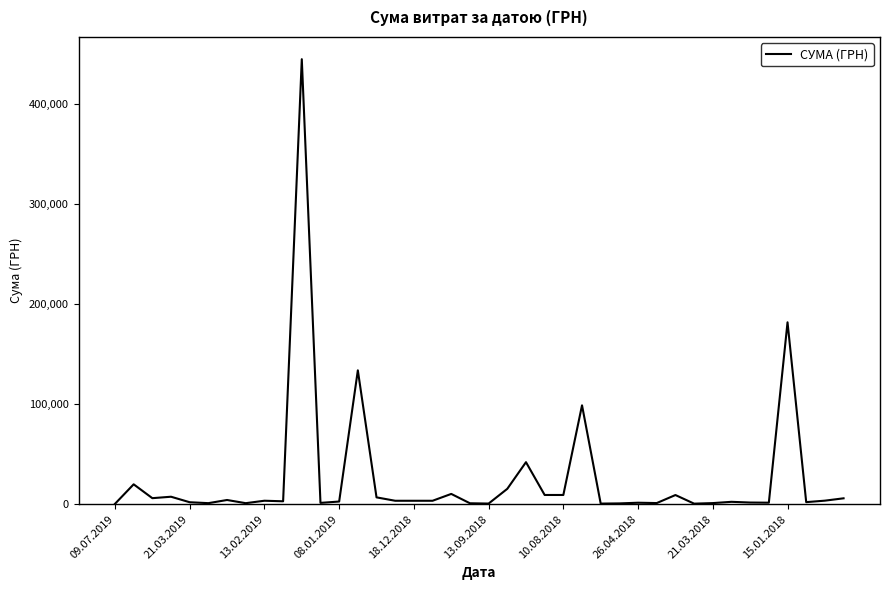

What is the maximum value shown in the chart?

444884.0